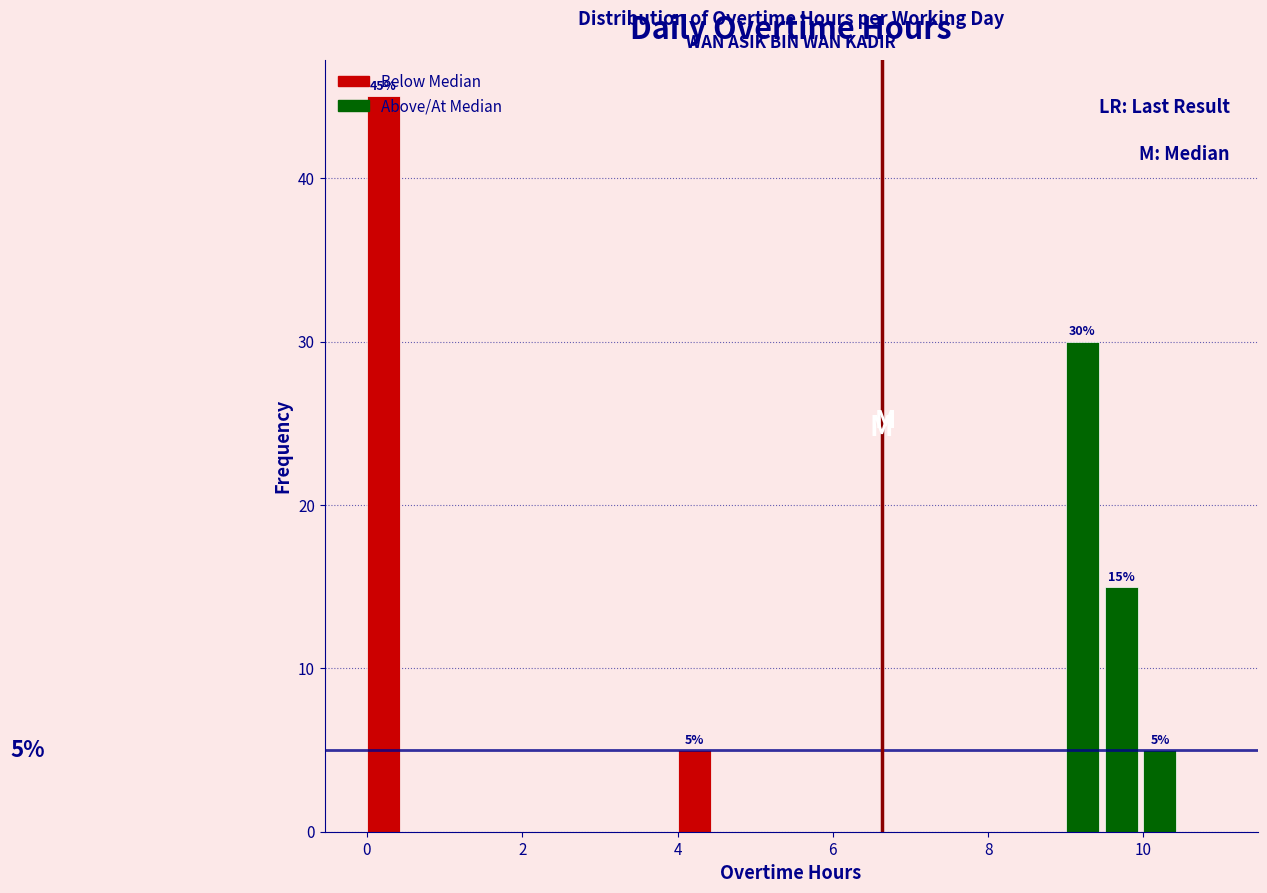

Read against the x-axis, roughly where is the centre of the tallest bar?

0.2